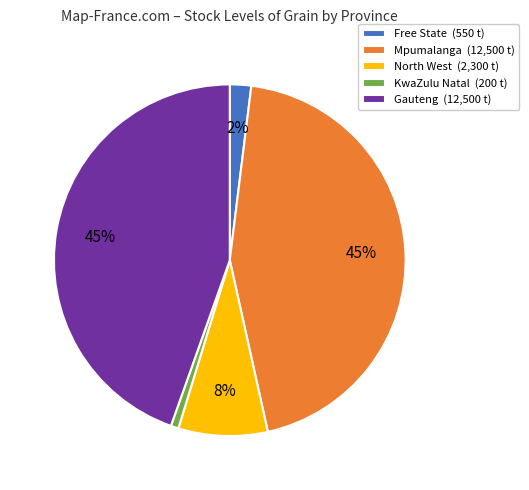

Which slice is the smallest?

KwaZulu Natal (200 t)